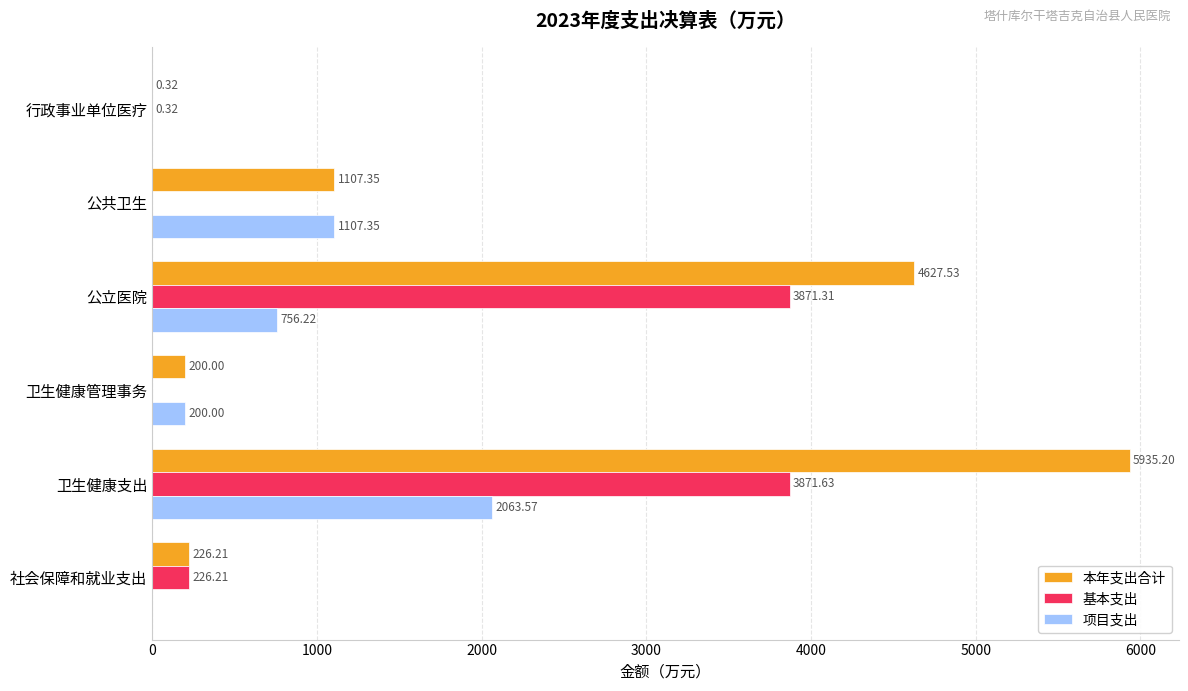

Between 卫生健康支出 and 公立医院, which series saw the biggest shift?

本年支出合计